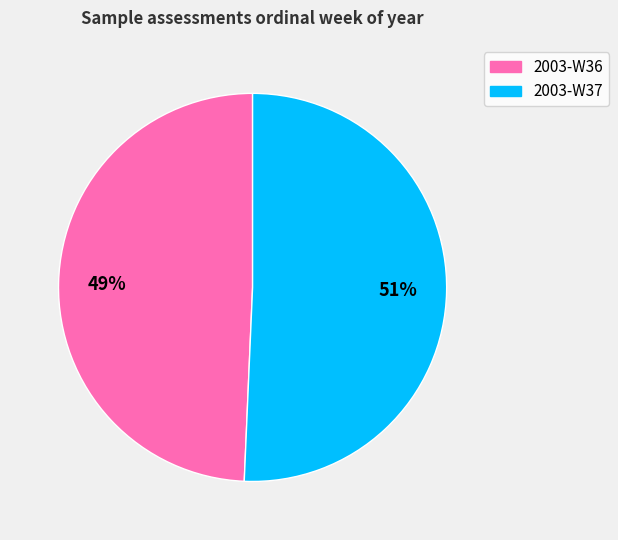

Which slice represents more than half of the pie?

2003-W37